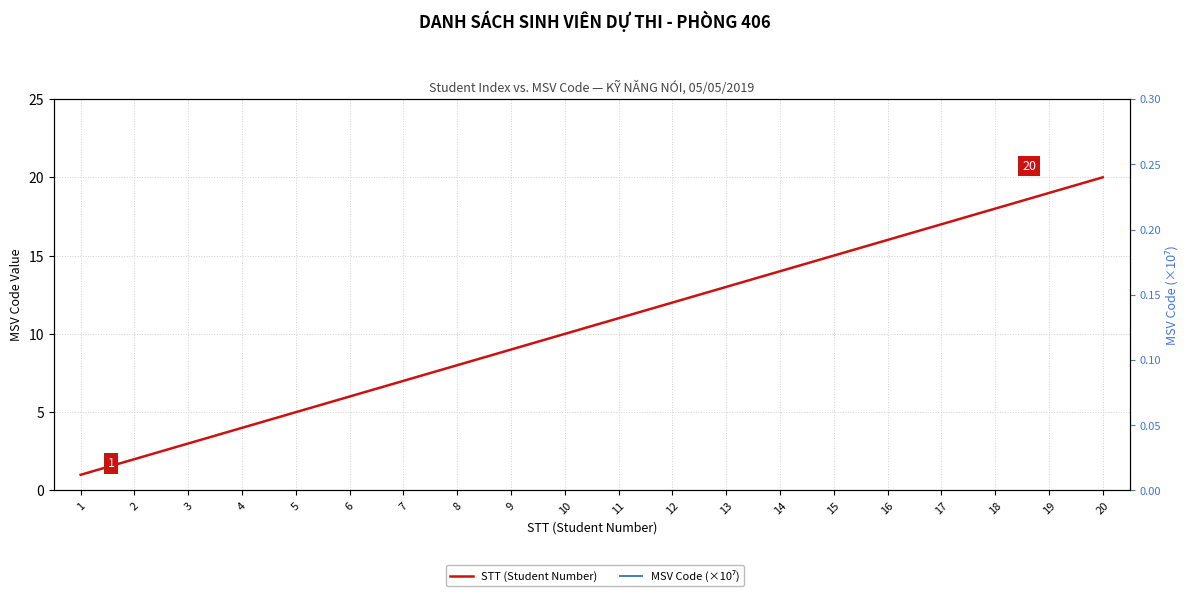

What are all the series names shown in the legend?

STT (Student Number), MSV Code (×10⁷)